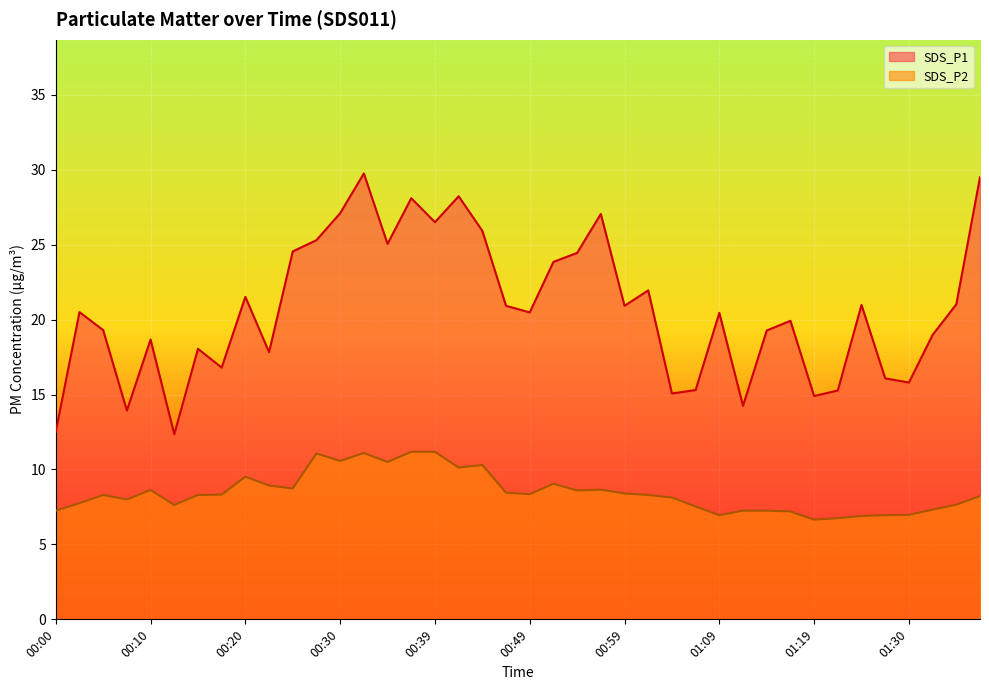

Between 00:08 and 01:17, which is larger?

01:17